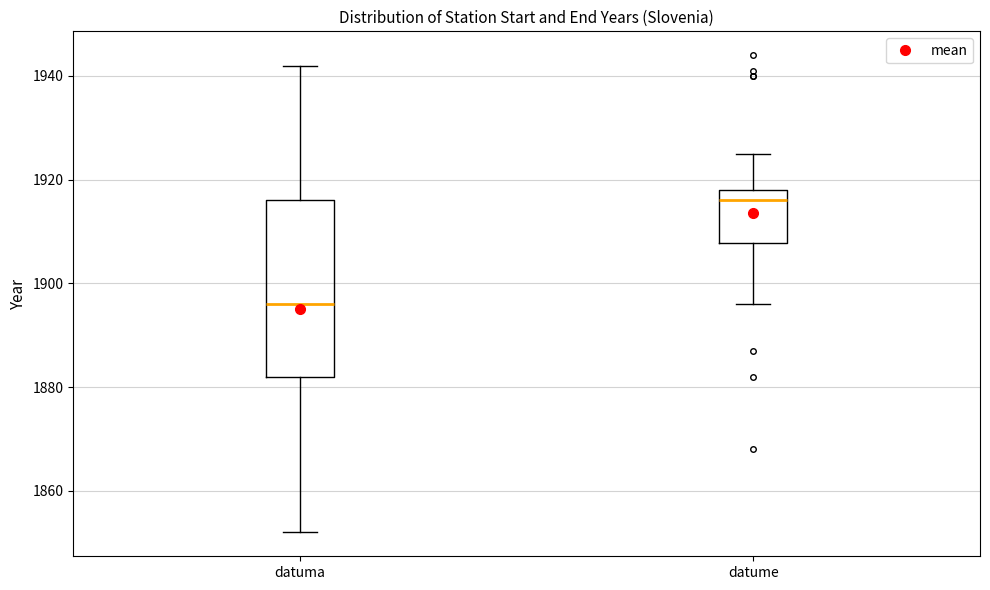

Which box's median line is the highest?

datume